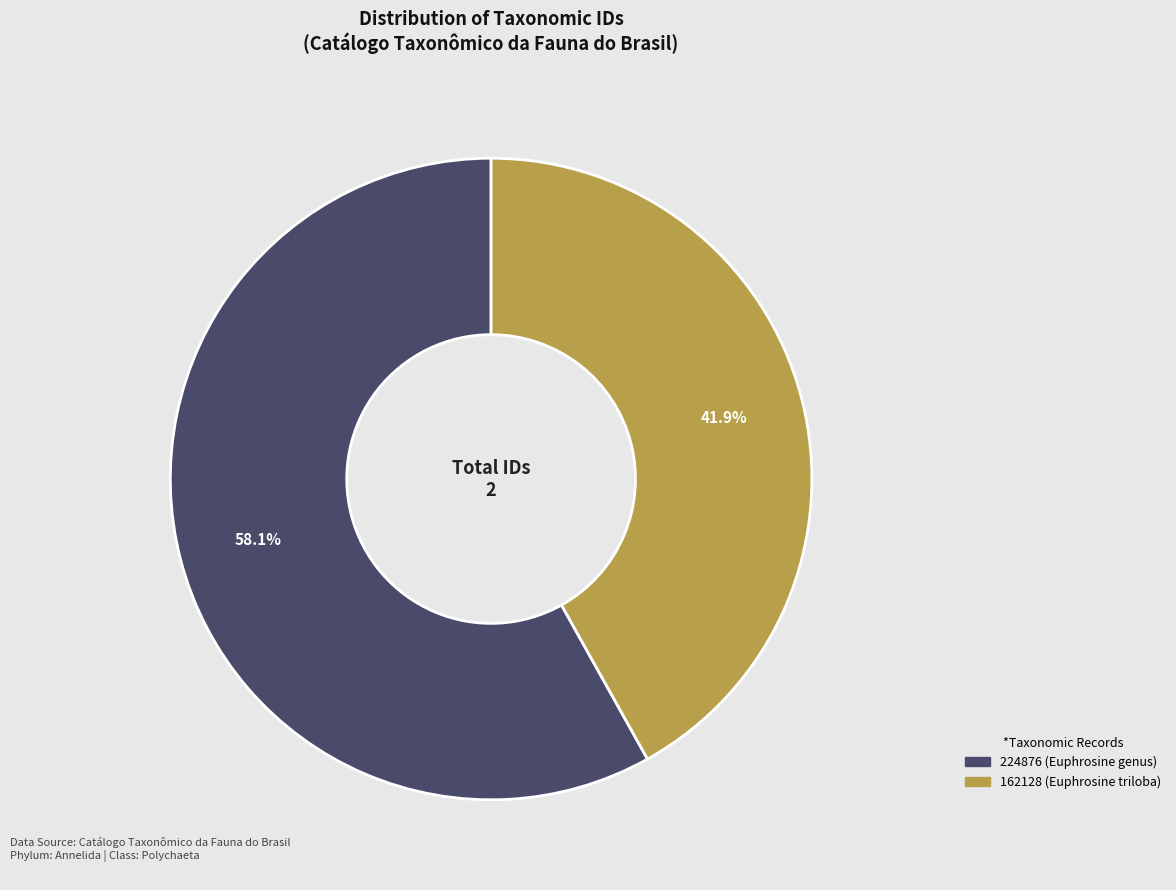

Does any single category account for the majority?

Yes